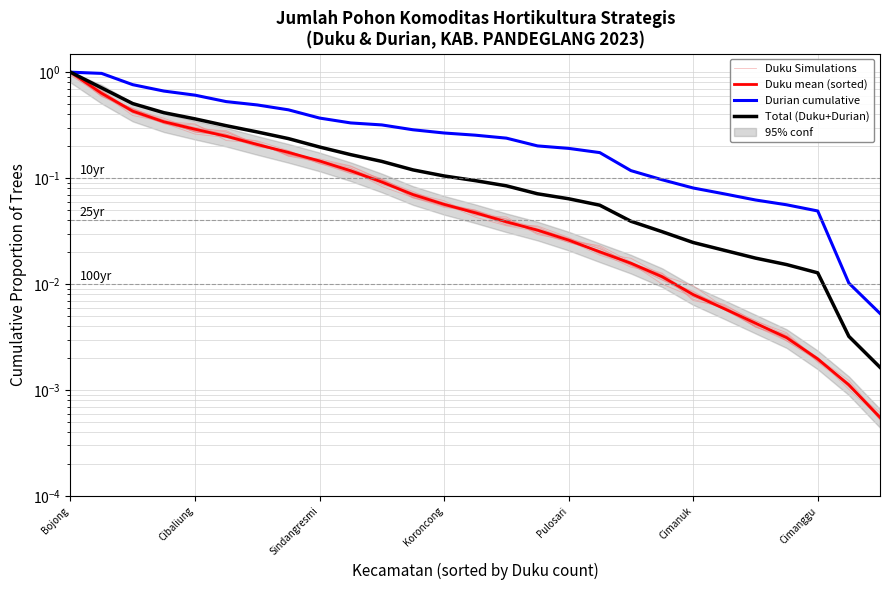

The Total (Duku+Durian) series shows 0.0 at Koroncong. True or false?

False